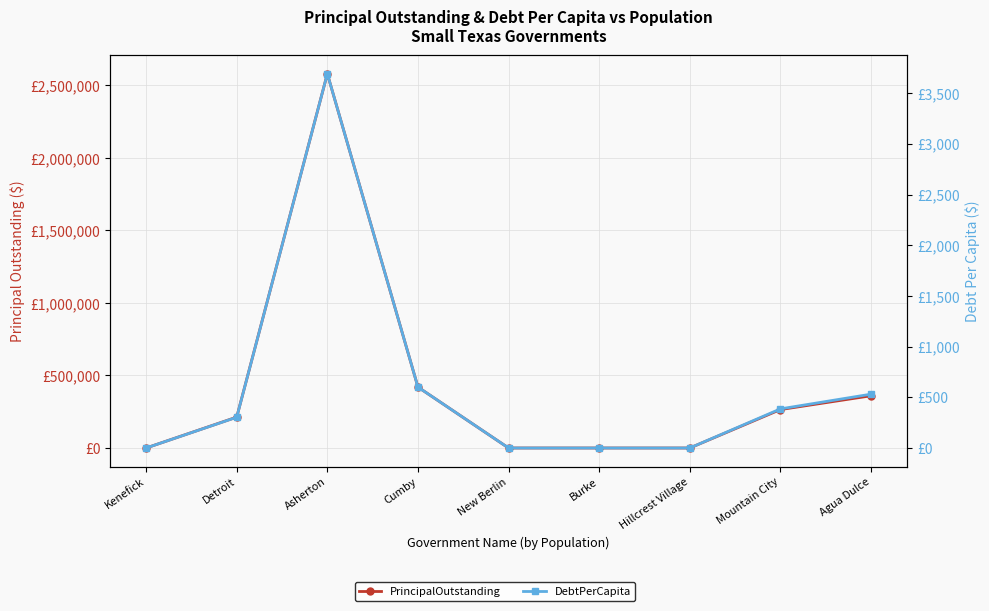

Between Kenefick and Hillcrest Village, which series saw the biggest shift?

PrincipalOutstanding